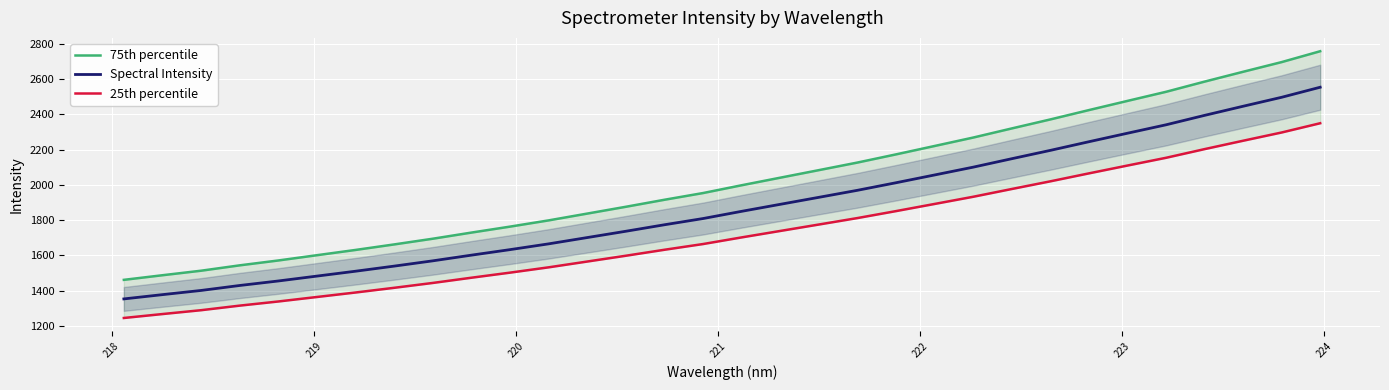

What is the maximum value for Spectral Intensity?

2553.3